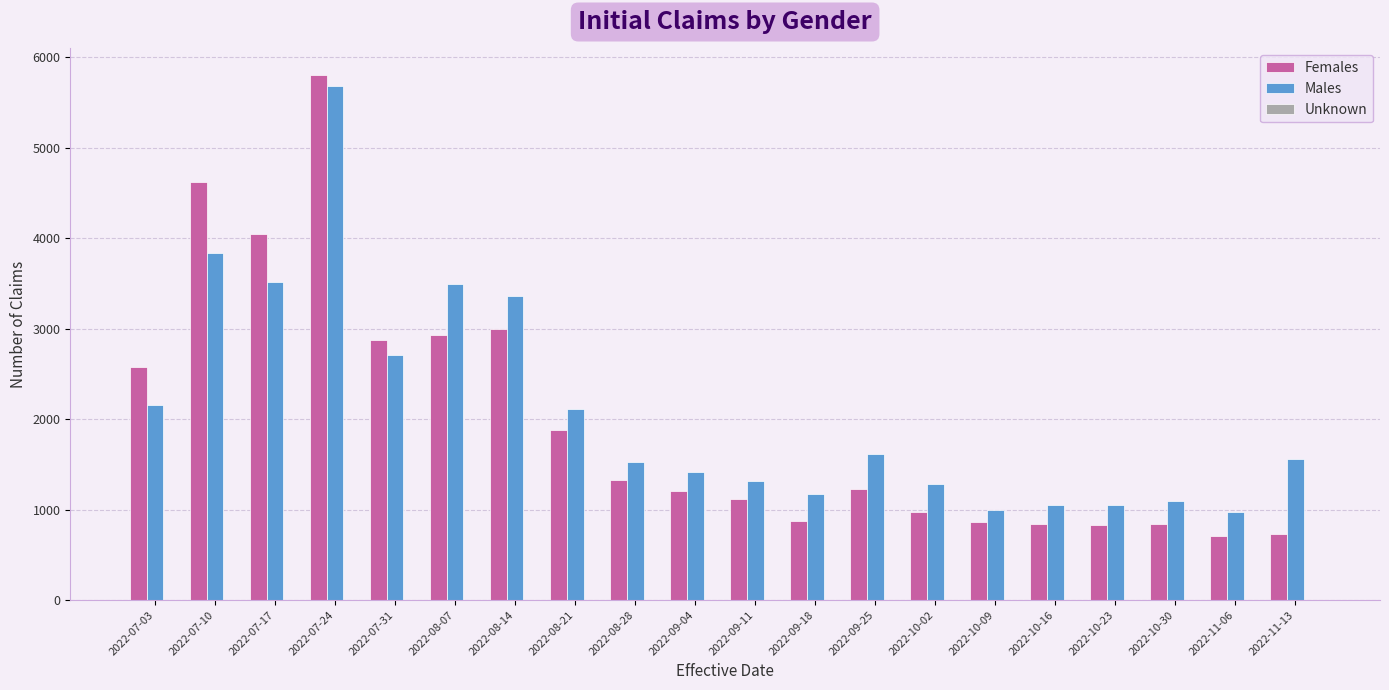

True or false: Females has a value of 1879 at 2022-08-21.

True